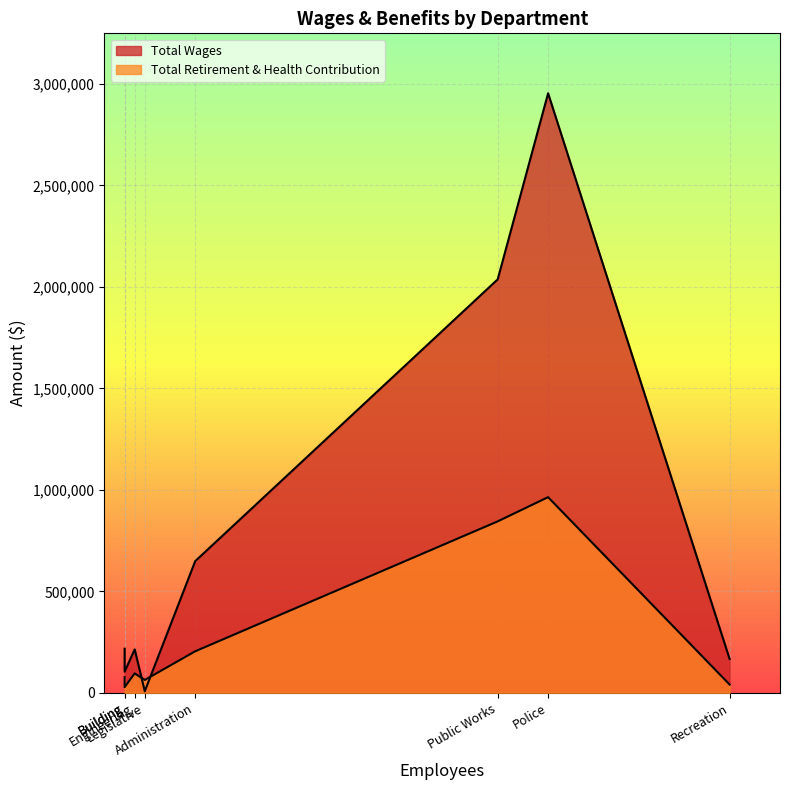

True or false: Total Wages and Total Retirement & Health Contribution intersect in this chart.

True